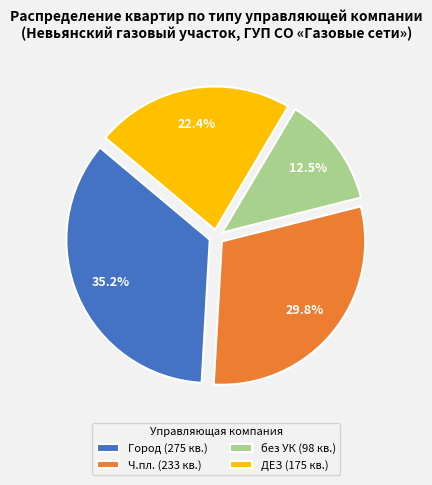

What is the ratio of the value at без УК (98 кв.) to the value at Ч.пл. (233 кв.)?

0.4